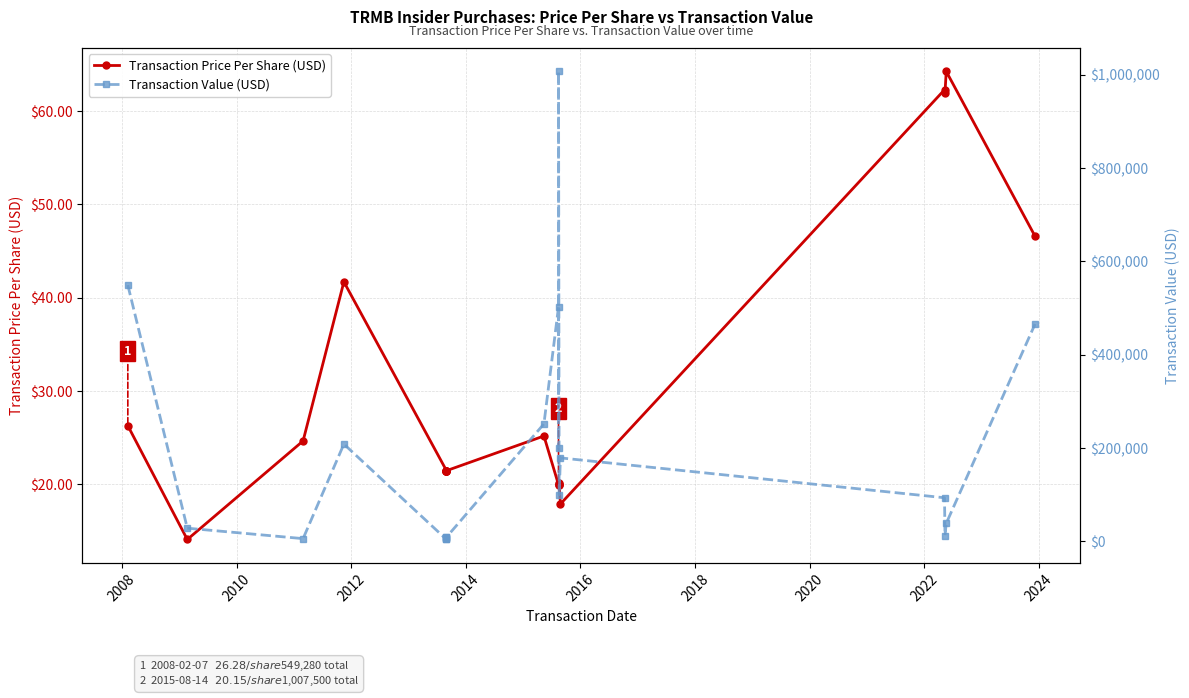

Which category has the lowest value in the Transaction Value (USD) series?

2014